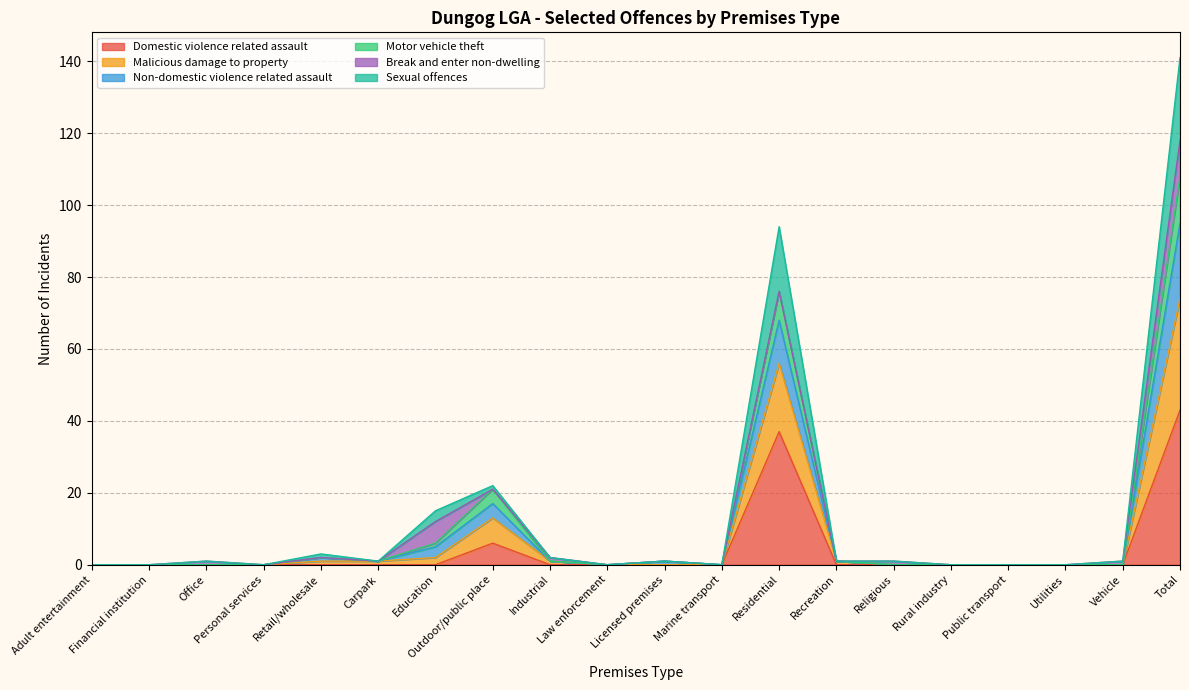

At how many categories does at least one series exceed 63?

2